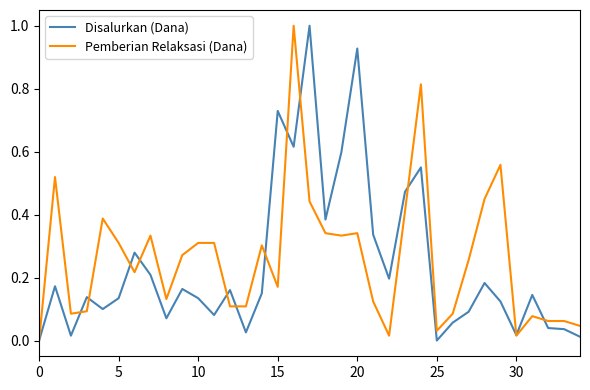

How many lines are shown in the chart?

2